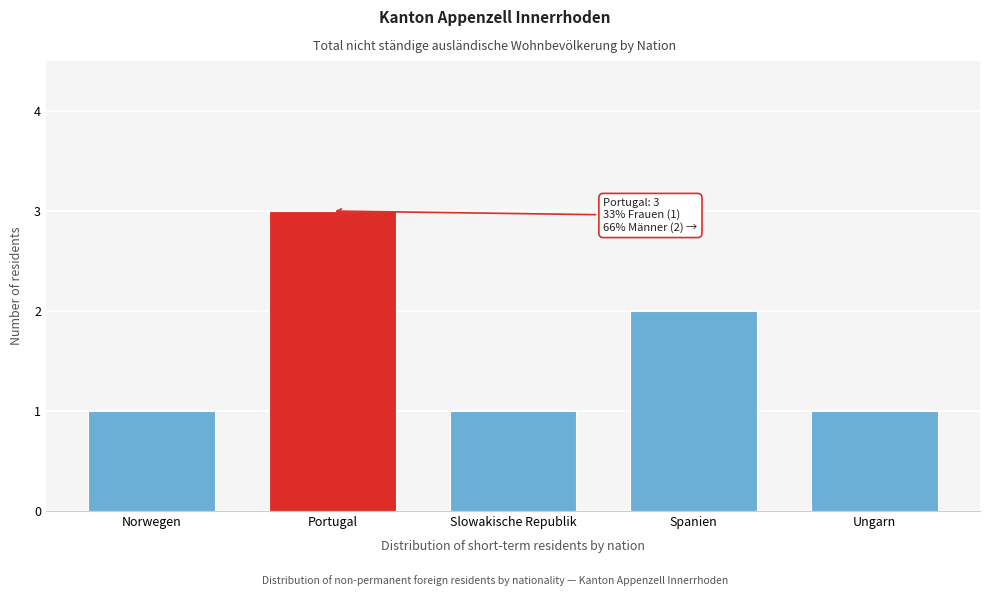

Reading left to right, extract all data points from this chart.

1	3	1	2	1